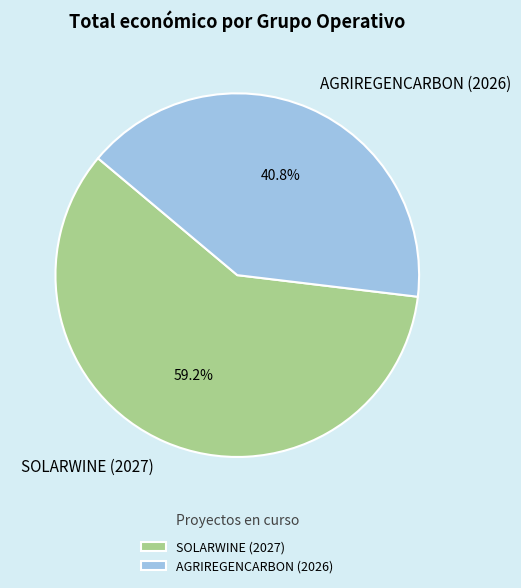

Is AGRIREGENCARBON (2026) the majority of the pie?

No